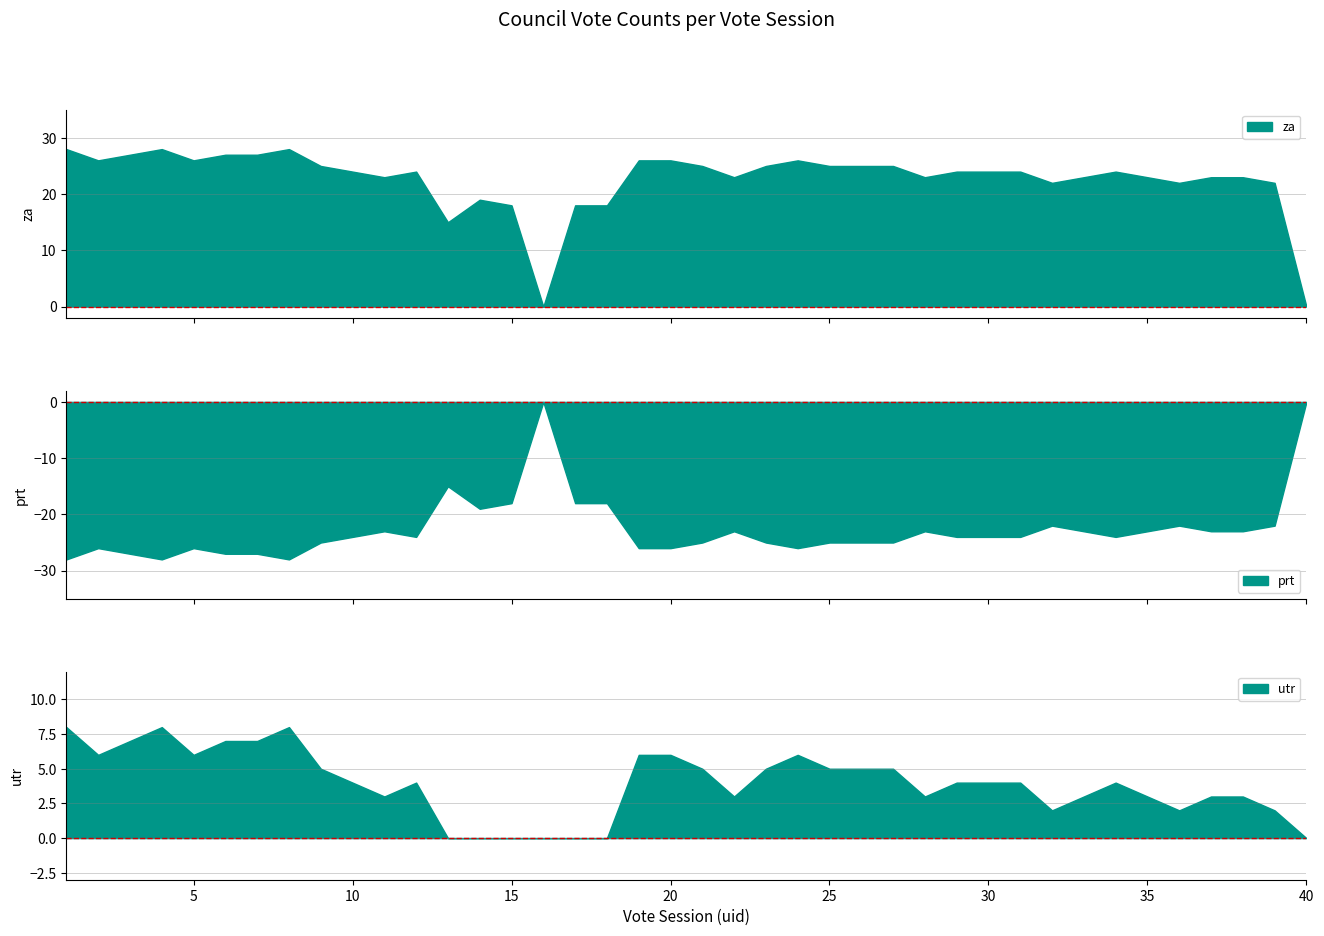

How many data points does each series have?

40